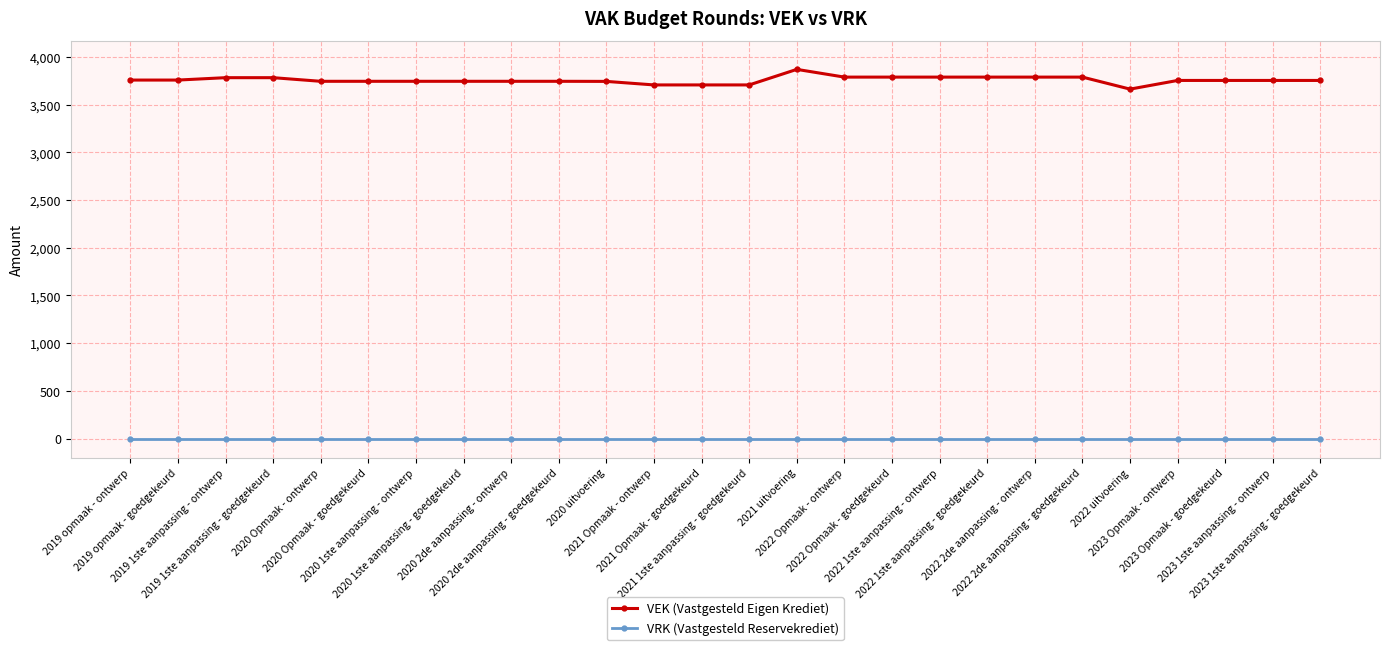

What is the spread (max minus min) of values at 2021 Opmaak - goedgekeurd?

3707